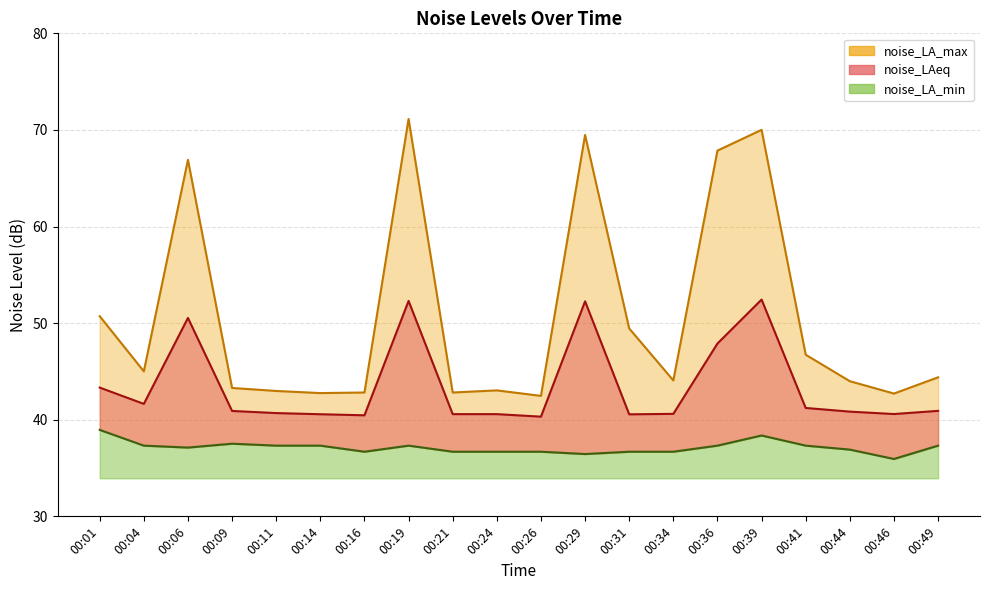

Reading left to right, list all the values displayed in this chart.

noise_LAeq: 00:01=43.3	00:04=41.6	00:06=50.5	00:09=40.9	00:11=40.7	00:14=40.6	00:16=40.5	00:19=52.3	00:21=40.6	00:24=40.6	00:26=40.3	00:29=52.3	00:31=40.6	00:34=40.6	00:36=47.9	00:39=52.4	00:41=41.2	00:44=40.8	00:46=40.6	00:49=40.9
noise_LA_max: 00:01=50.7	00:04=45.0	00:06=66.9	00:09=43.3	00:11=43.0	00:14=42.8	00:16=42.8	00:19=71.1	00:21=42.8	00:24=43.0	00:26=42.5	00:29=69.5	00:31=49.5	00:34=44.1	00:36=67.9	00:39=70.0	00:41=46.7	00:44=44.0	00:46=42.7	00:49=44.4
noise_LA_min: 00:01=39.0	00:04=37.3	00:06=37.1	00:09=37.5	00:11=37.3	00:14=37.3	00:16=36.7	00:19=37.3	00:21=36.7	00:24=36.7	00:26=36.7	00:29=36.5	00:31=36.7	00:34=36.7	00:36=37.3	00:39=38.4	00:41=37.3	00:44=36.9	00:46=35.9	00:49=37.3